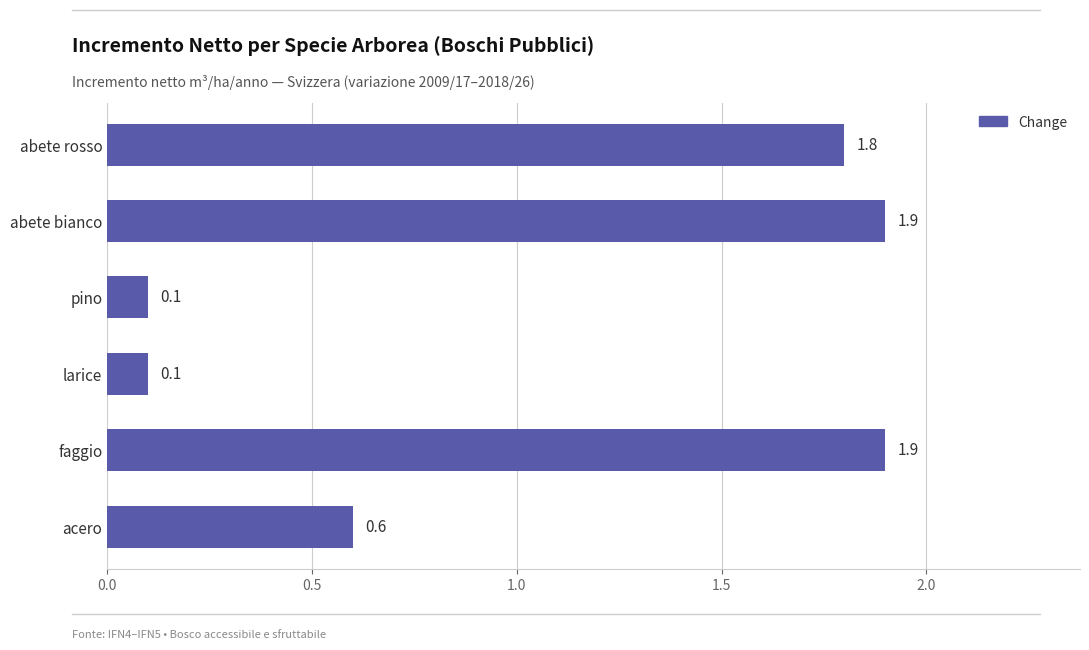

The chart shows a value of 0.0 at pino. True or false?

False